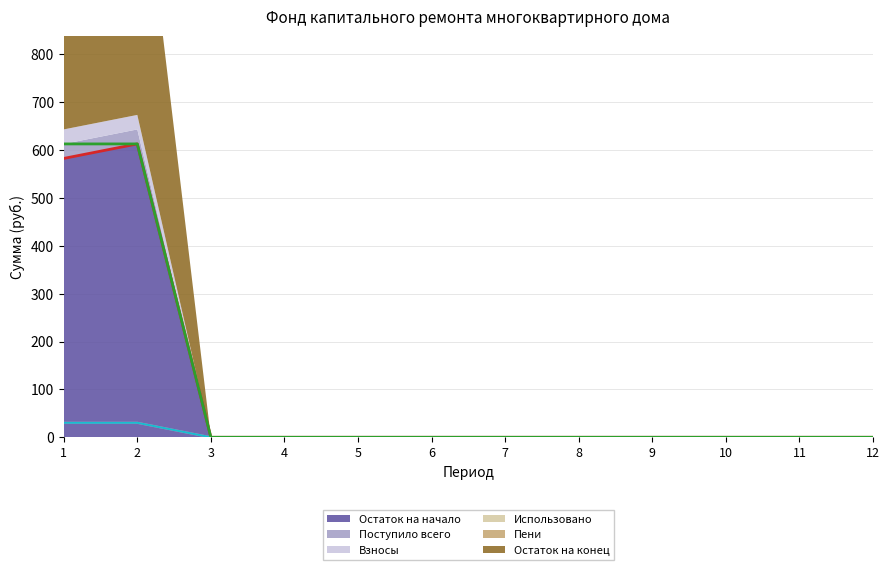

What is the maximum value for Взносы?

30.3